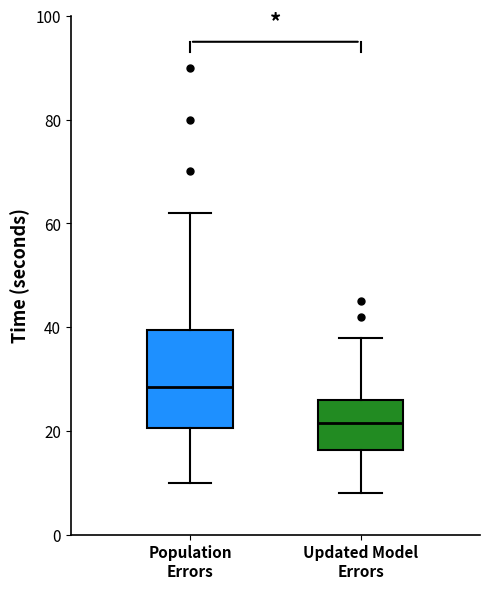

Where does the lower whisker of the box for Updated Model Errors end on the y-axis? The values are not printed on the chart, so give them approximately, as read against the axis.

8